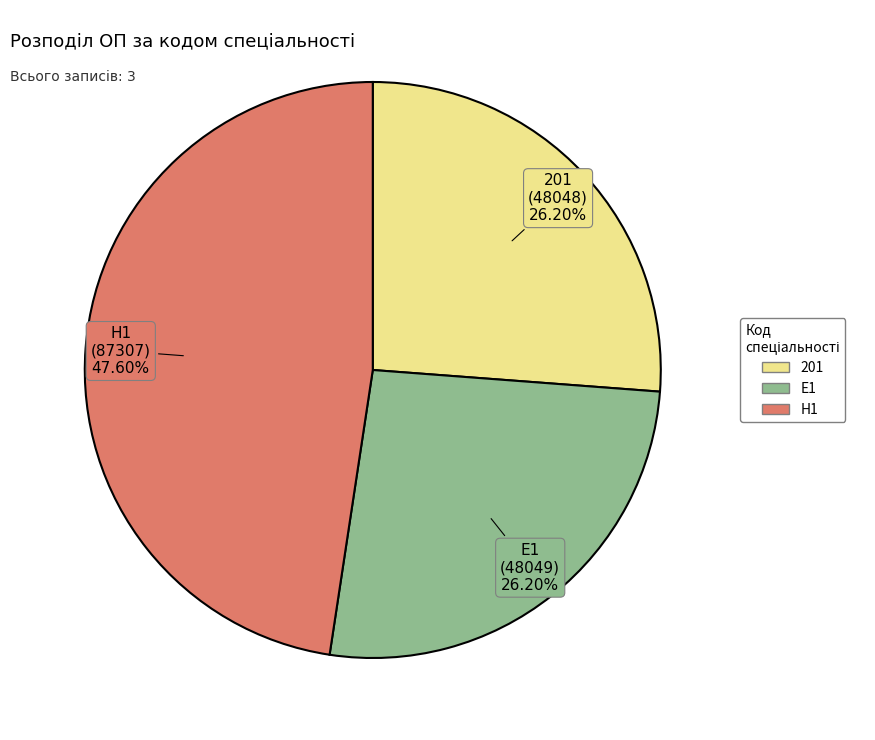

Count the number of slices in the pie.

3